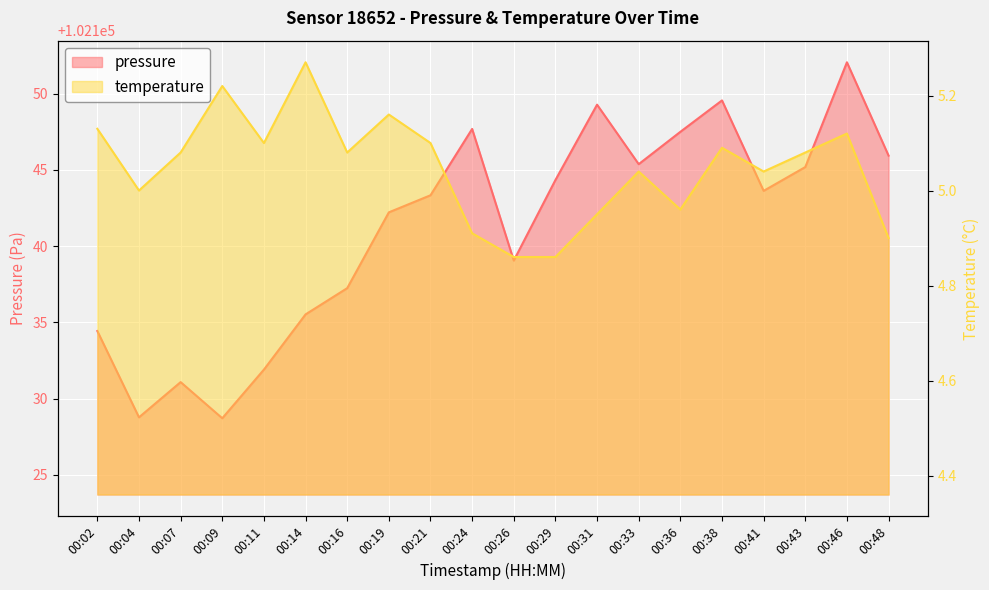

Rank the series by their maximum value, from lowest to highest.

temperature, pressure